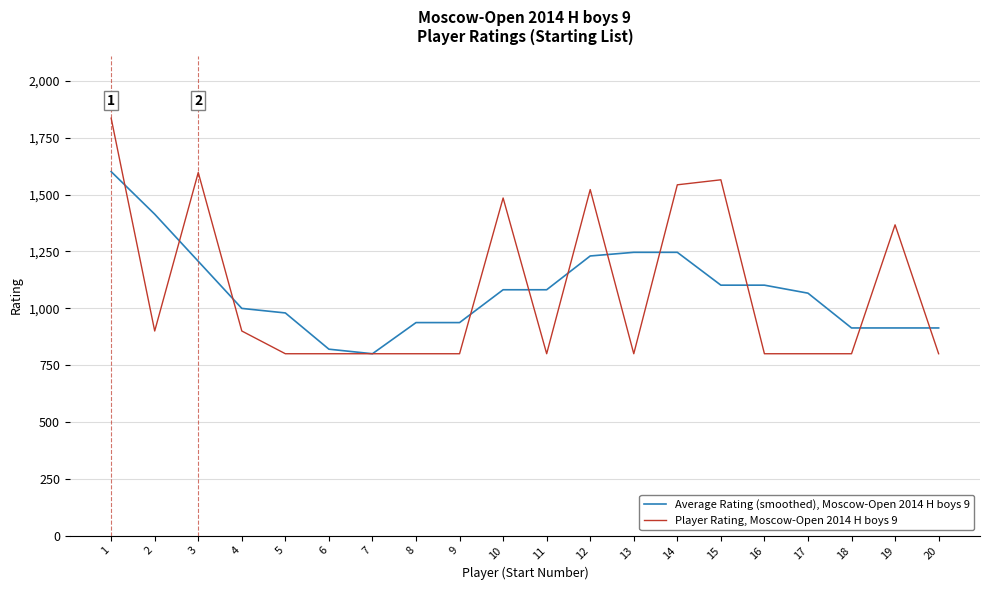

Reading right to left, transcribe all the data shown in this chart.

Average Rating (smoothed), Moscow-Open 2014 H boys 9: 913.4	913.4	913.4	1066.4	1101.6	1101.6	1246.0	1246.0	1230.0	1081.4	1081.4	937.0	937.0	800.0	820.0	979.4	999.4	1206.6	1413.8	1601.0
Player Rating, Moscow-Open 2014 H boys 9: 800.0	1367.0	800.0	800.0	800.0	1565.0	1543.0	800.0	1522.0	800.0	1485.0	800.0	800.0	800.0	800.0	800.0	900.0	1597.0	900.0	1836.0